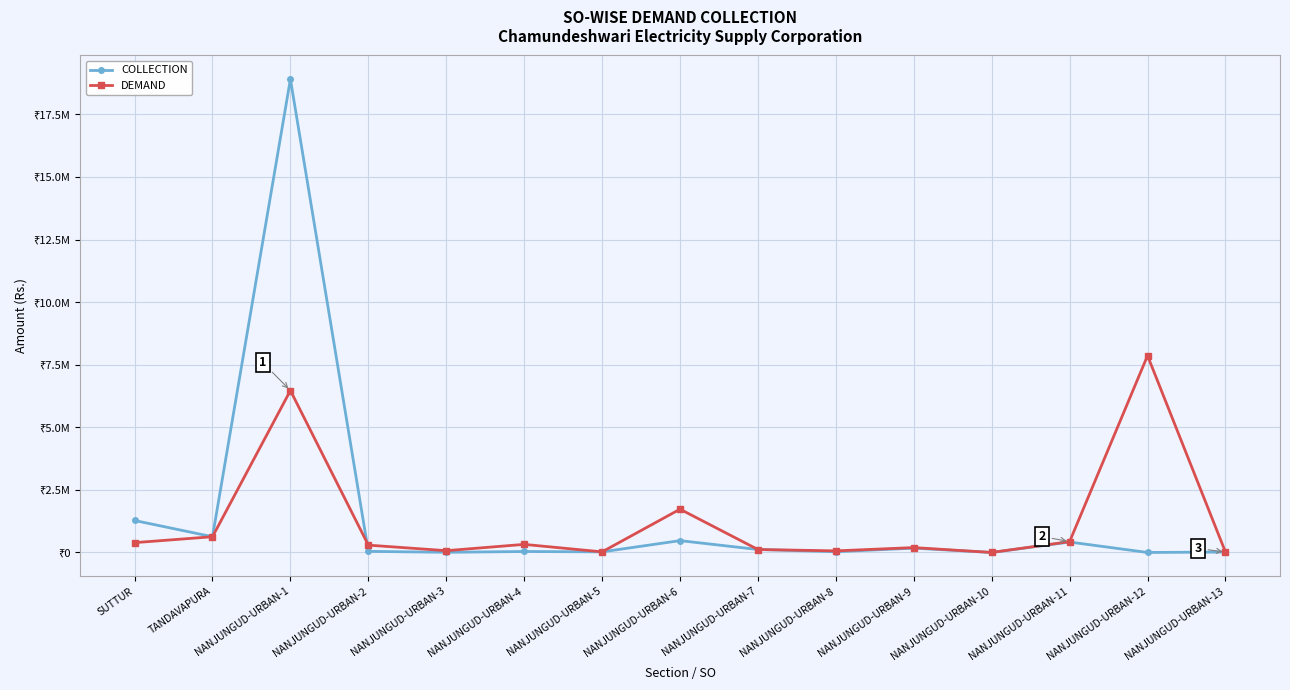

Reading left to right, what are all the values shown in this chart?

COLLECTION: 1277534.0	628668.0	18908845.0	44110.0	6804.0	38940.0	24062.0	472966.0	118422.0	29461.0	172386.0	0.0	416886.0	0.0	17450.0
DEMAND: 392317.0	628980.0	6469427.0	293220.6	71940.7	323177.4	24062.0	1729372.8	118486.0	63623.2	195266.0	509.6	433526.0	7861888.0	17450.0